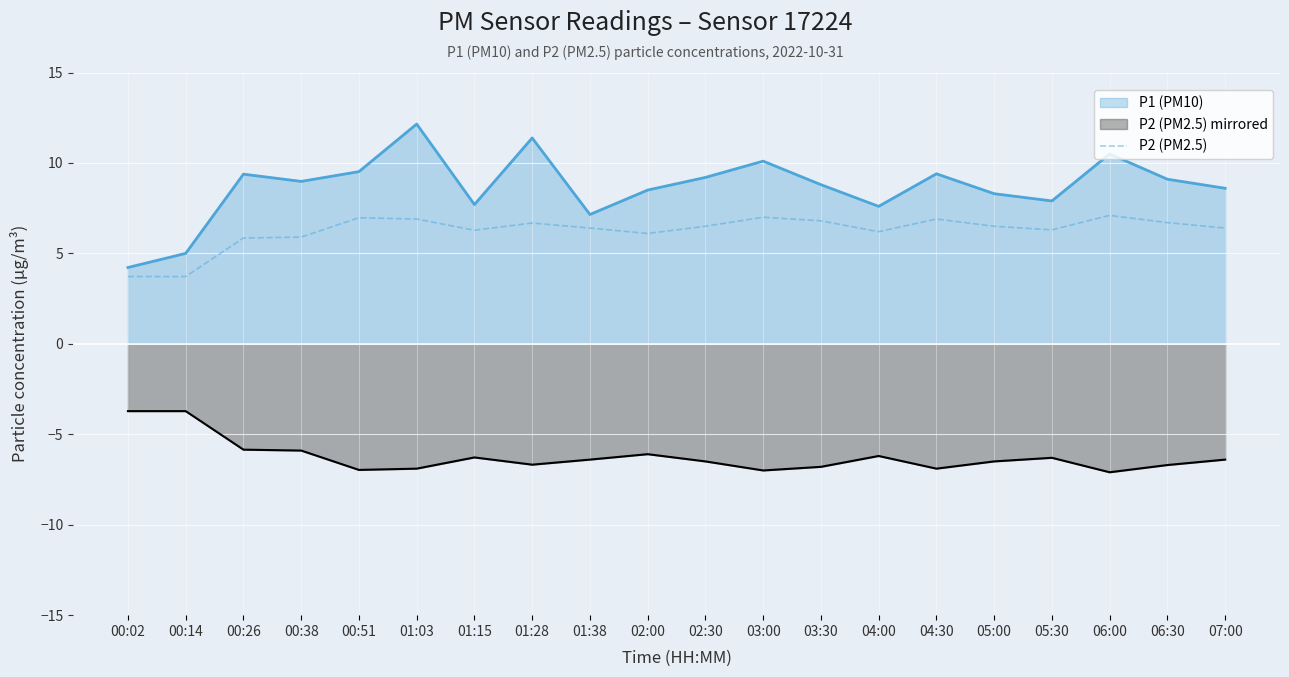

What is the difference between the second highest and second lowest values?

3.3